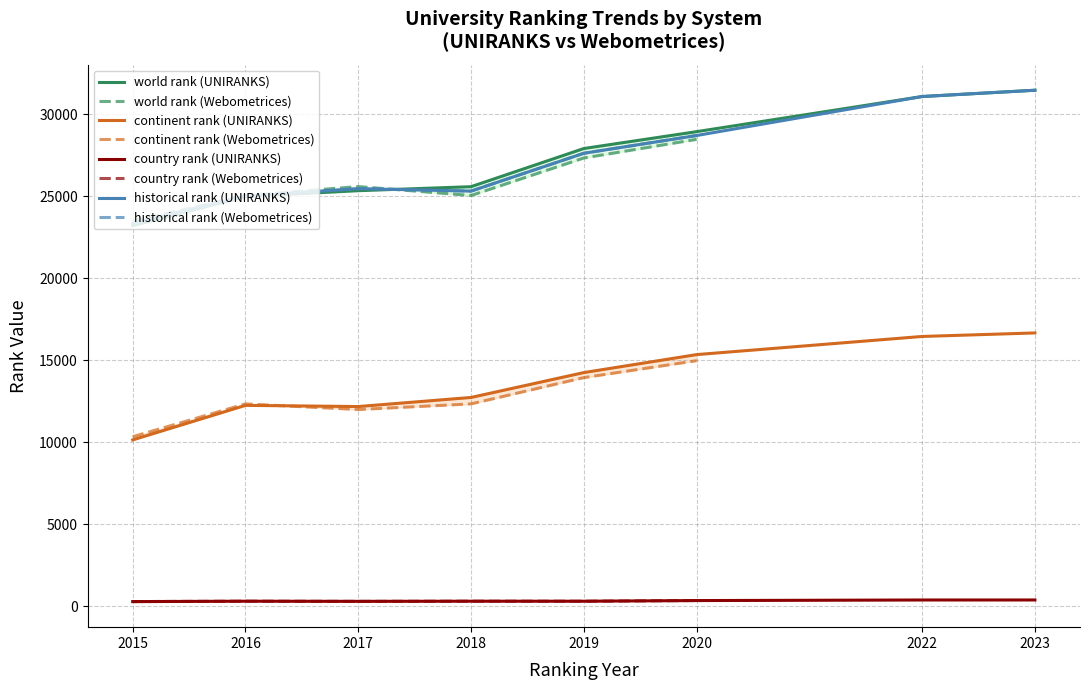

True or false: continent rank (UNIRANKS) and historical rank (UNIRANKS) intersect in this chart.

False